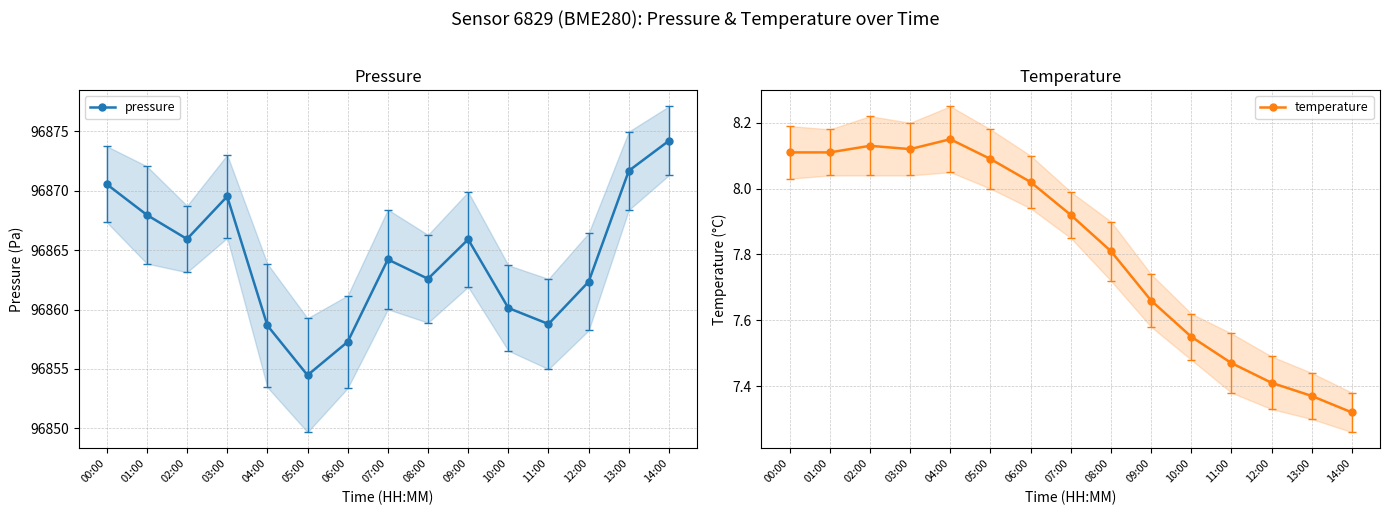

In temperature, how many points are lower than both neighbors (excluding endpoints)?

1